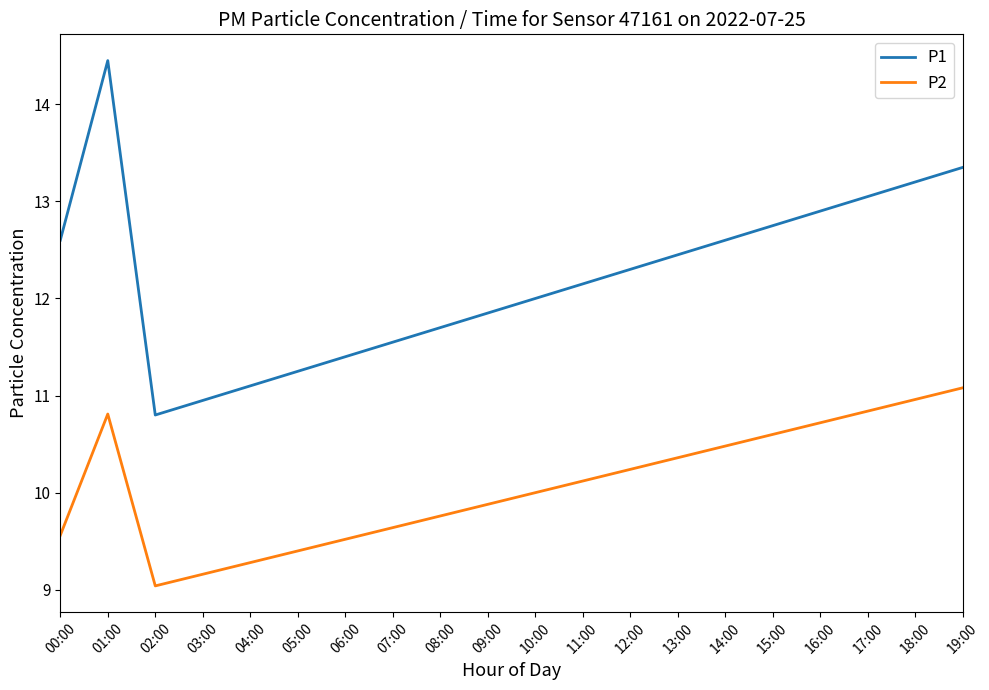

Where does the P2 series first go above 10?

01:00